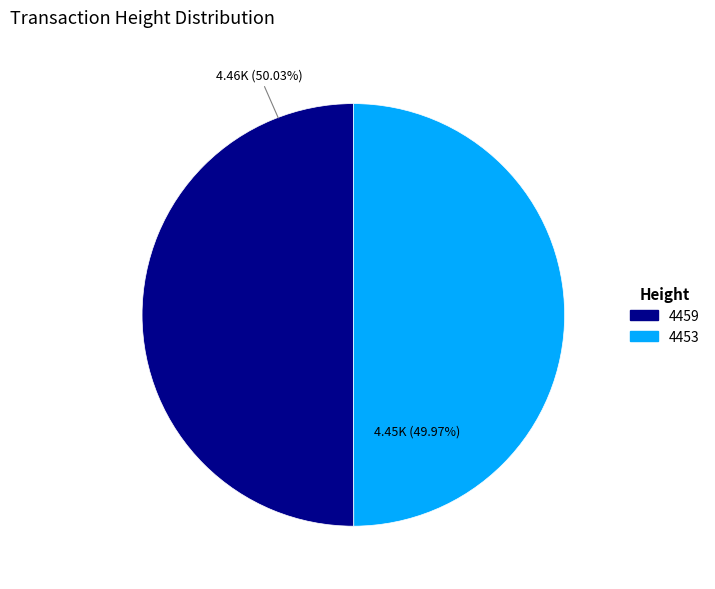

What is the ratio of the value at 4459 to the value at 4453?

1.0